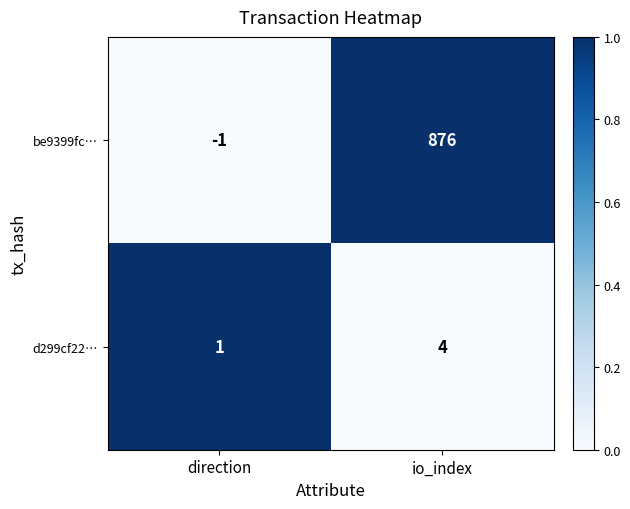

Reading right to left, transcribe all the data shown in this chart.

be9399fc…: io_index=876	direction=-1
d299cf22…: io_index=4	direction=1